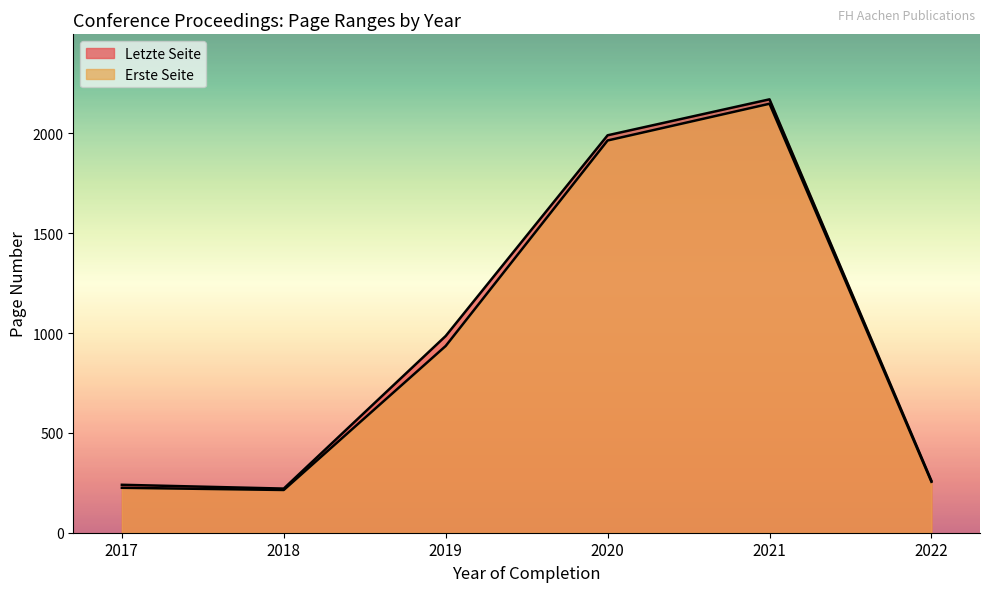

How many lines are shown in the chart?

2